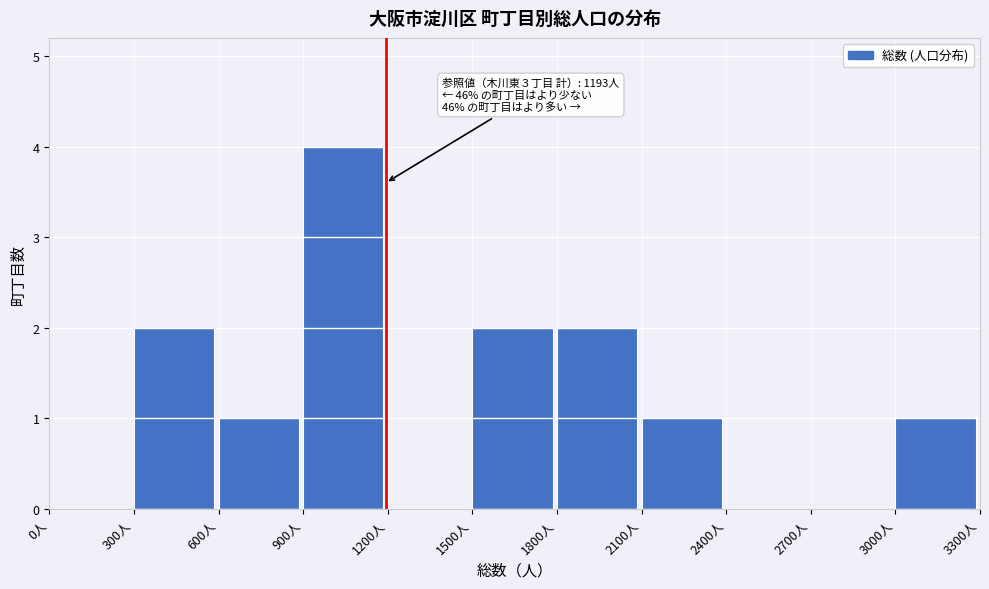

Which range on the x-axis has the tallest bar?

900 to 1200